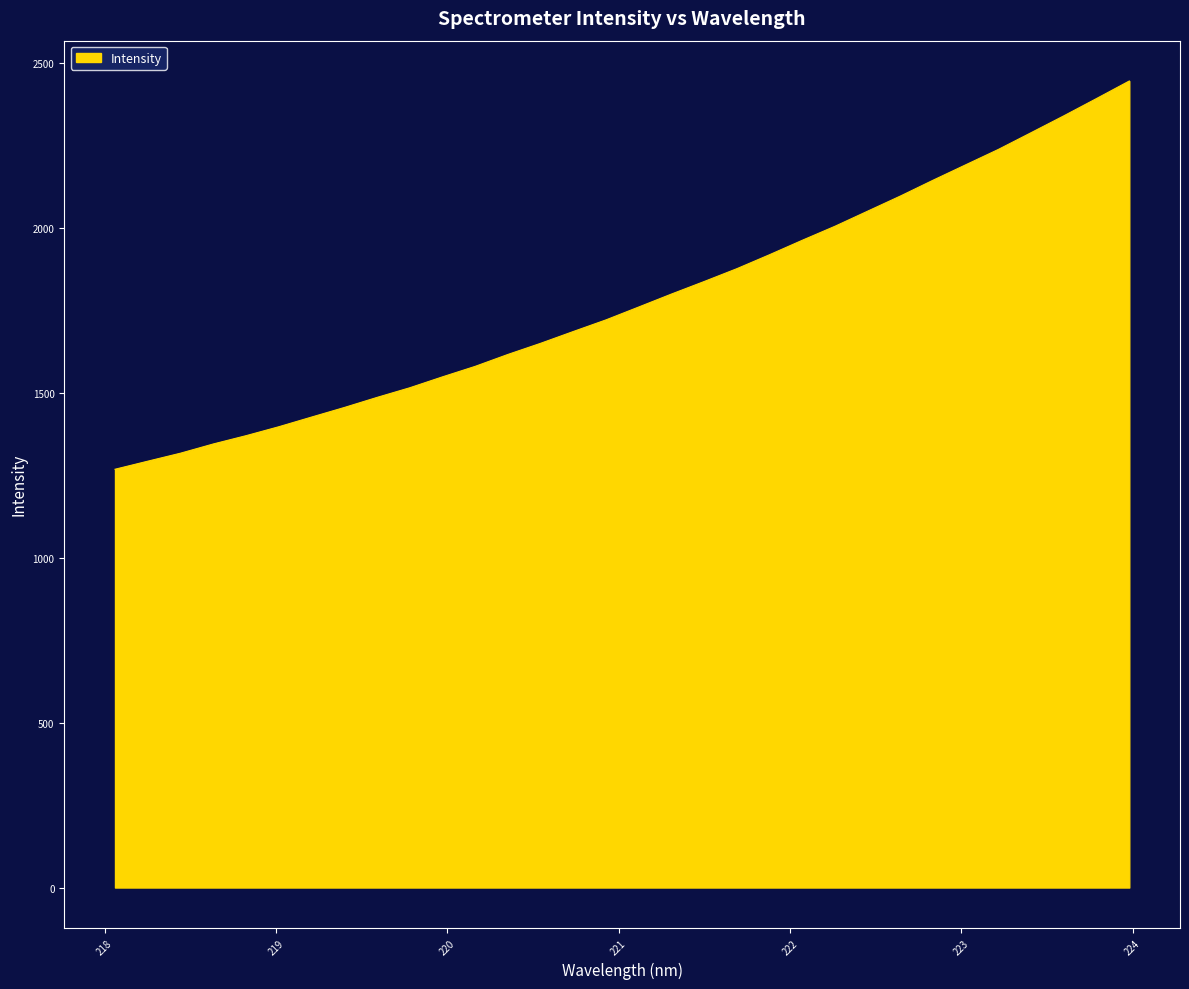

What is the minimum value shown in the chart?

1268.4